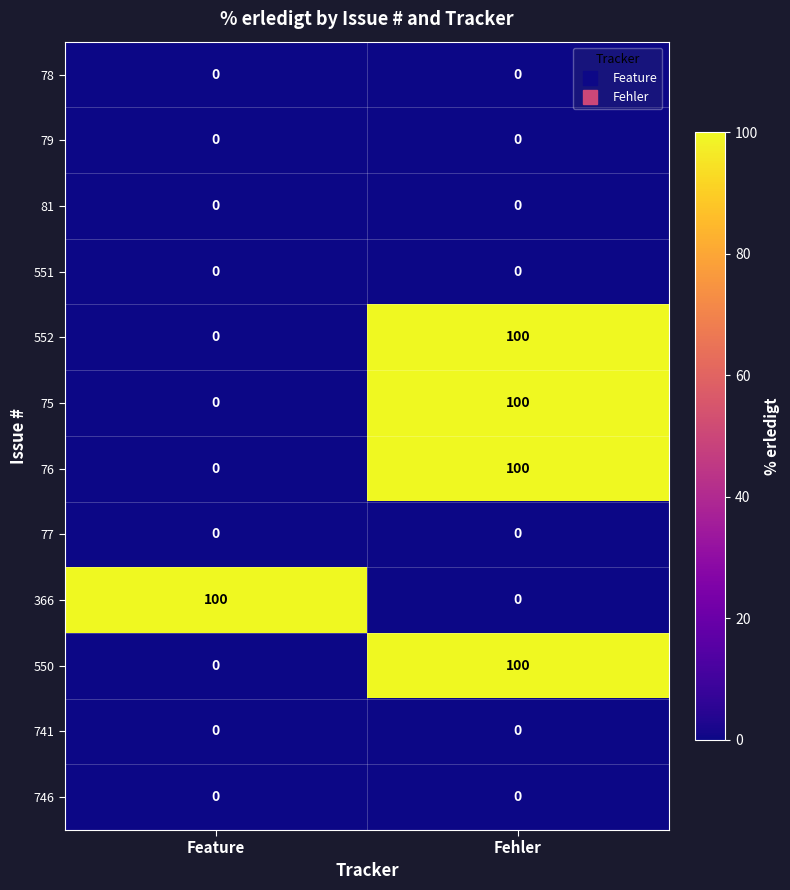

What is the sum of the 76 values at Fehler and Feature?

100